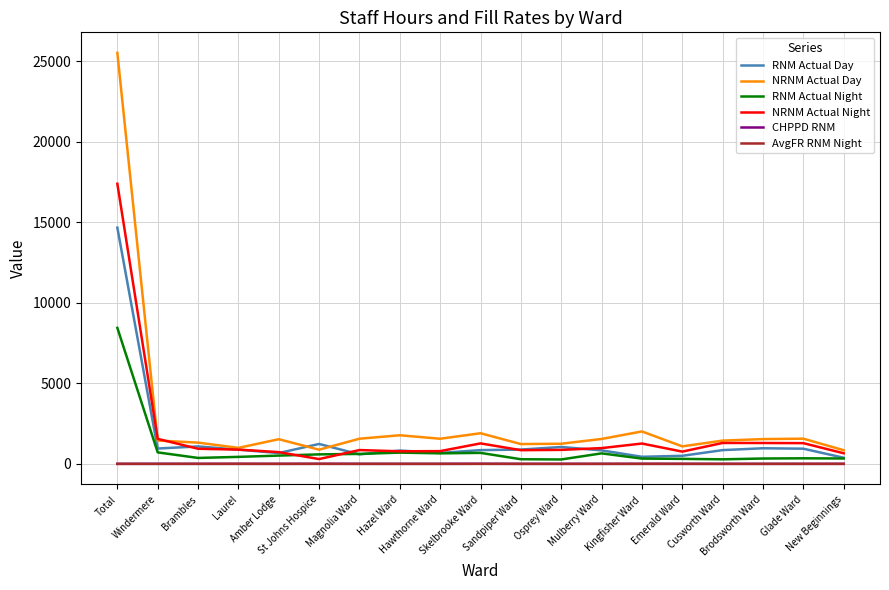

Which series has the largest total across all categories?

NRNM Actual Day